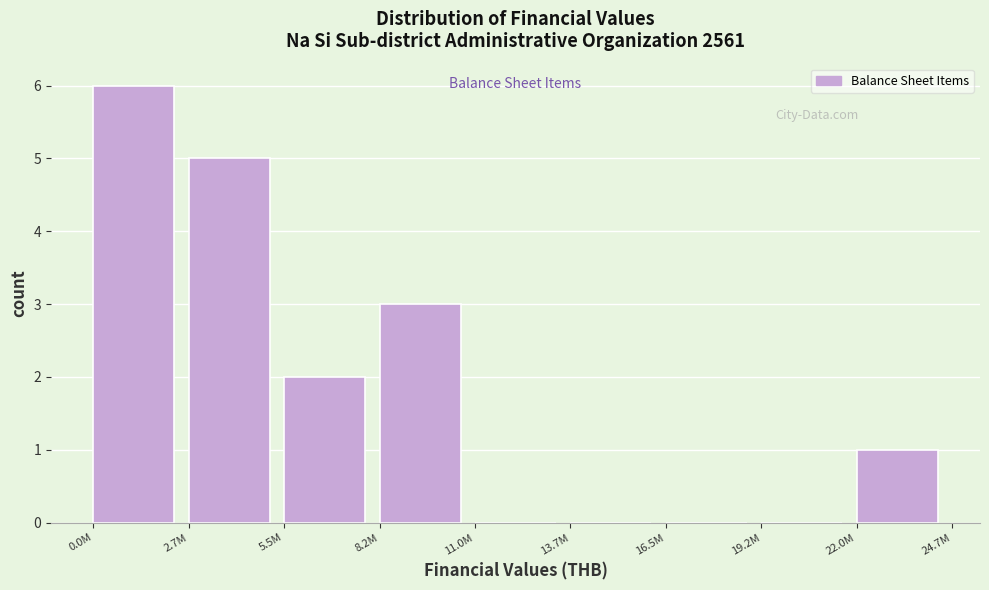

Reading right to left, extract all data points from this chart.

22.0M=1	19.2M=0	16.5M=0	13.7M=0	11.0M=0	8.2M=3	5.5M=2	2.7M=5	0.0M=6